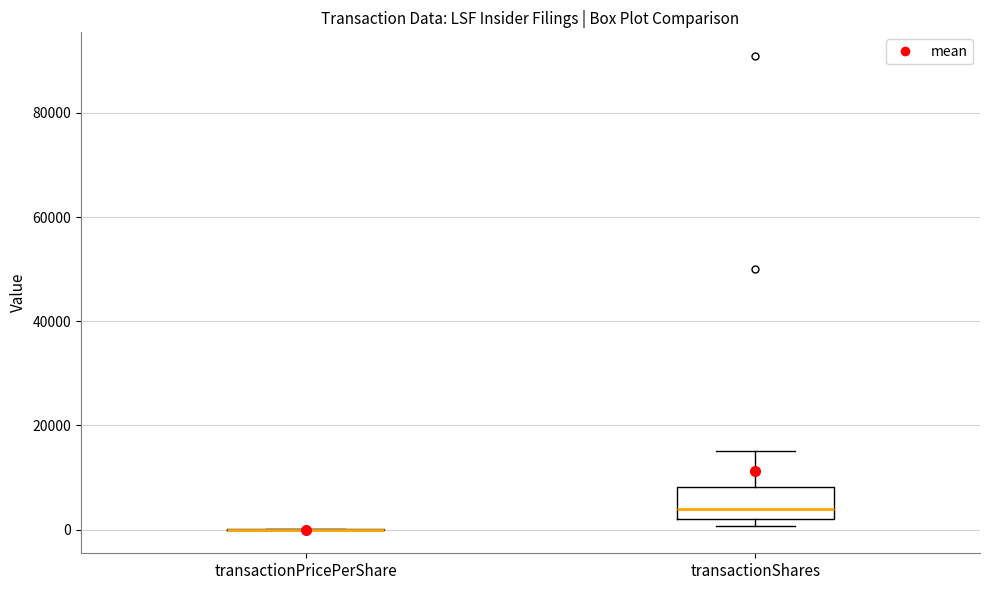

Which box is the tallest, from its lower edge to its upper edge?

transactionShares